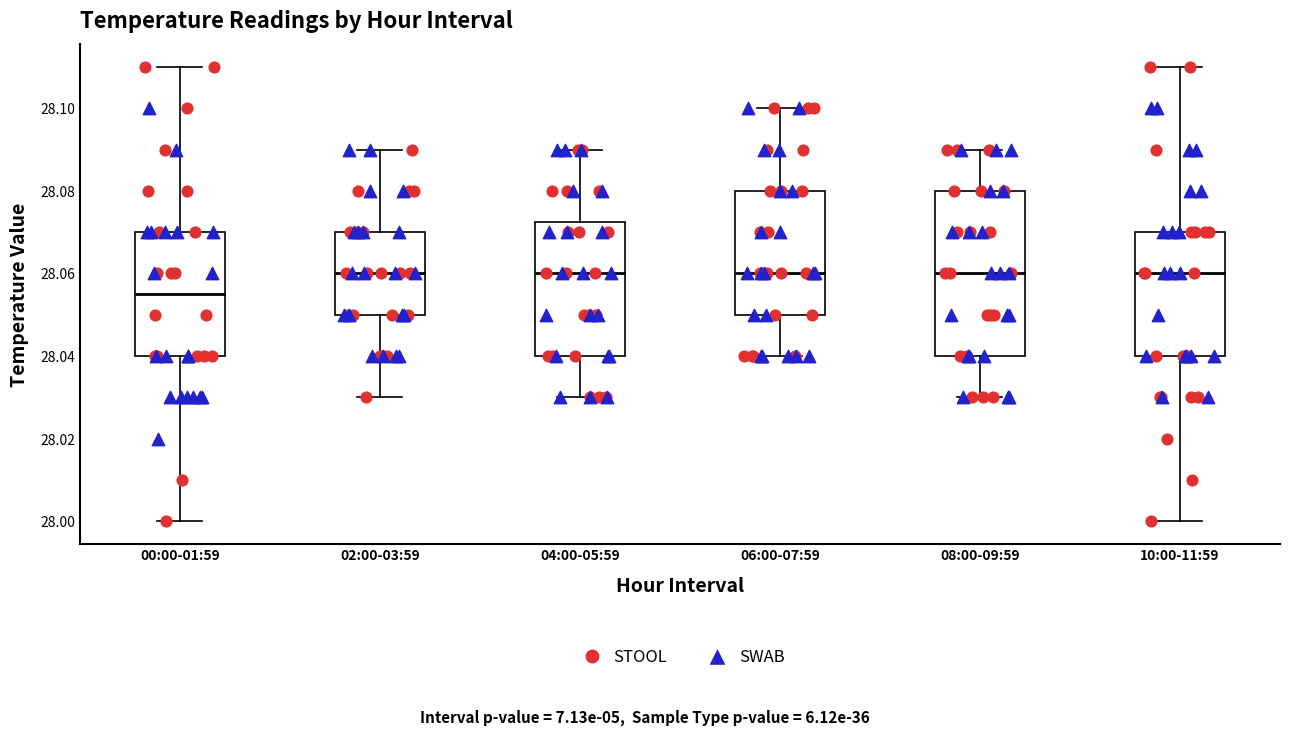

Which box has the lowest median line?

00:00-01:59